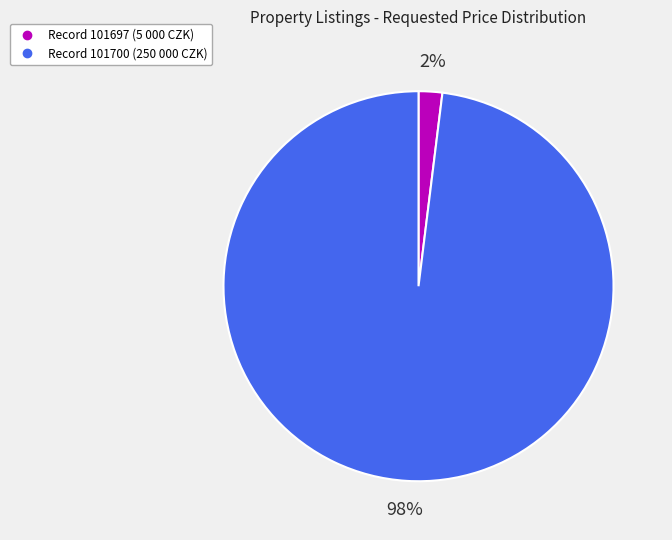

Does any single category account for the majority?

Yes